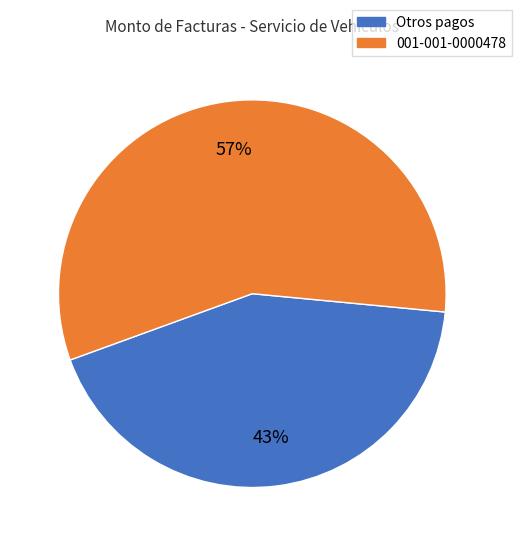

How many slices are in this pie chart?

2